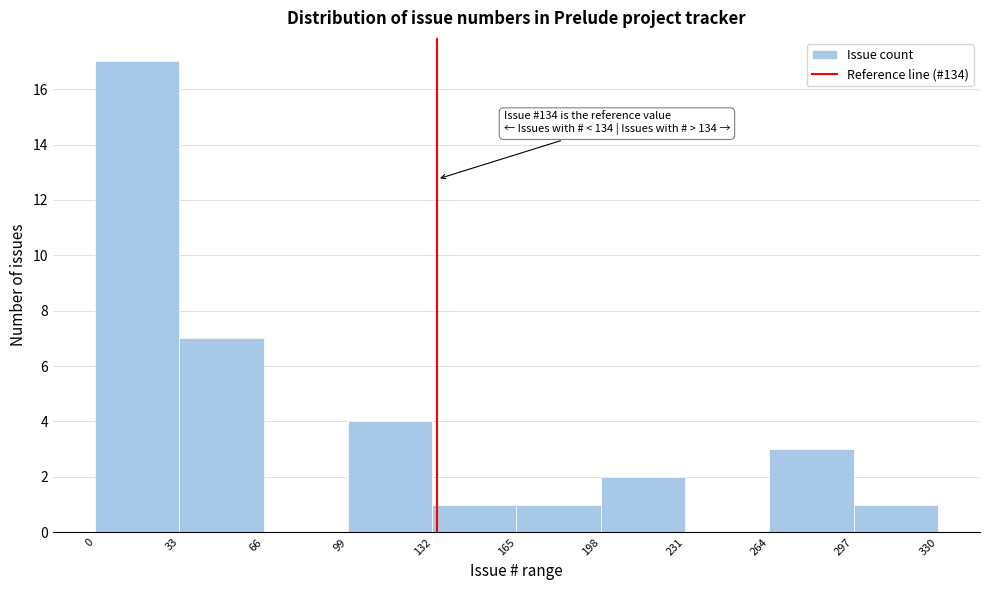

Over which range of the x-axis is the bar tallest?

0 to 33